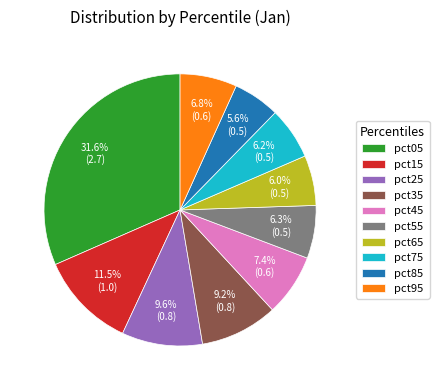

How many segments does this pie chart have?

10